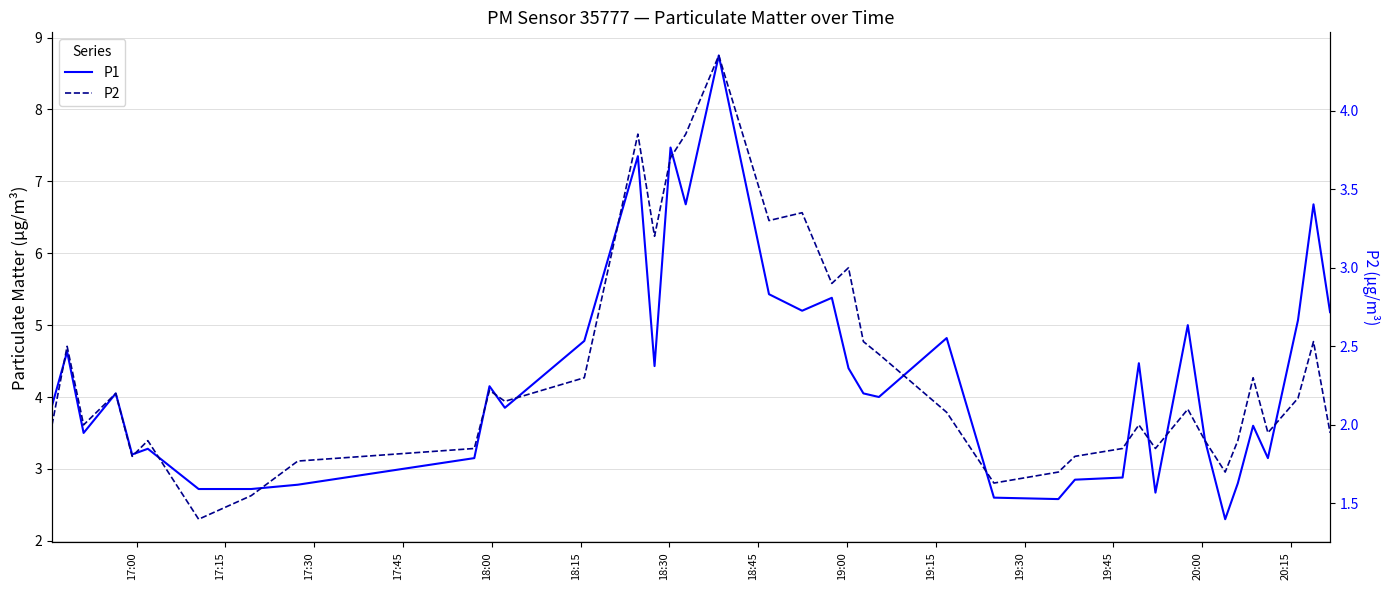

True or false: P1 has more than 1 points higher than both neighbors.

True